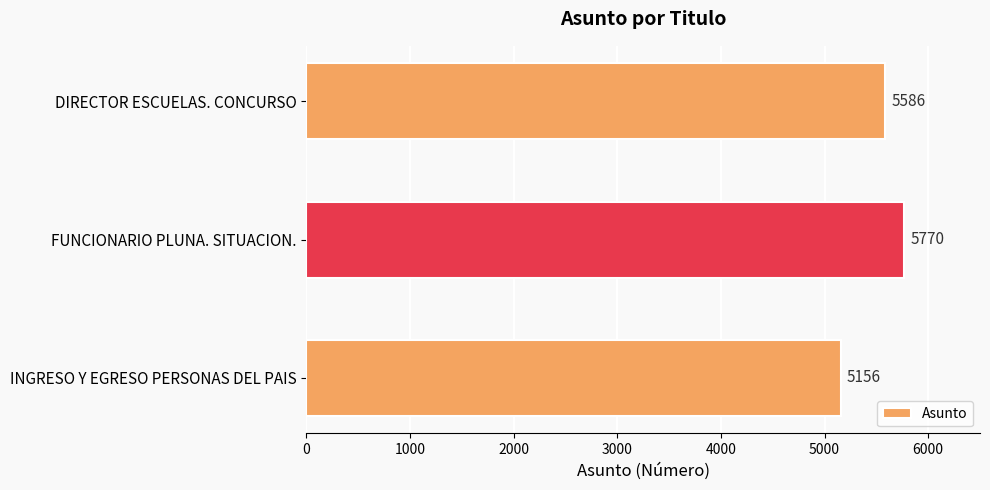

What is the maximum value shown in the chart?

5770